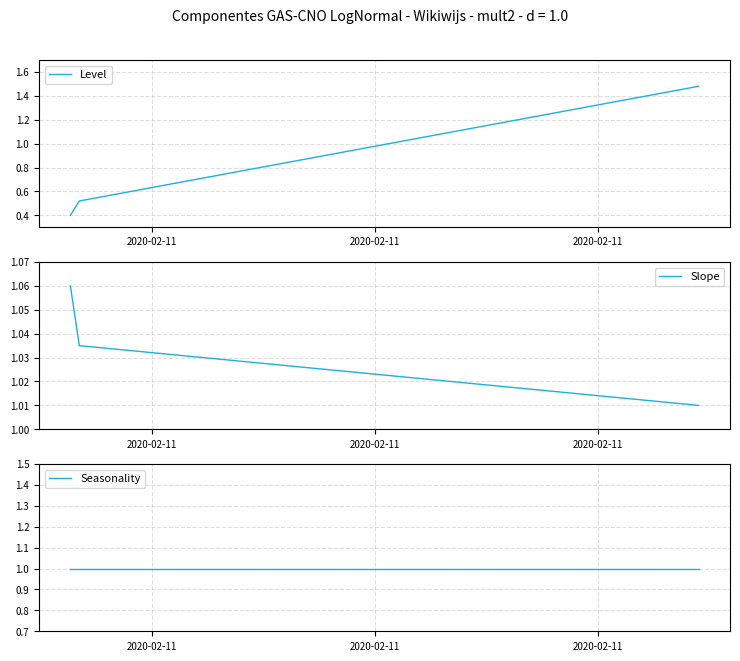

What is the minimum value for Level?

0.4